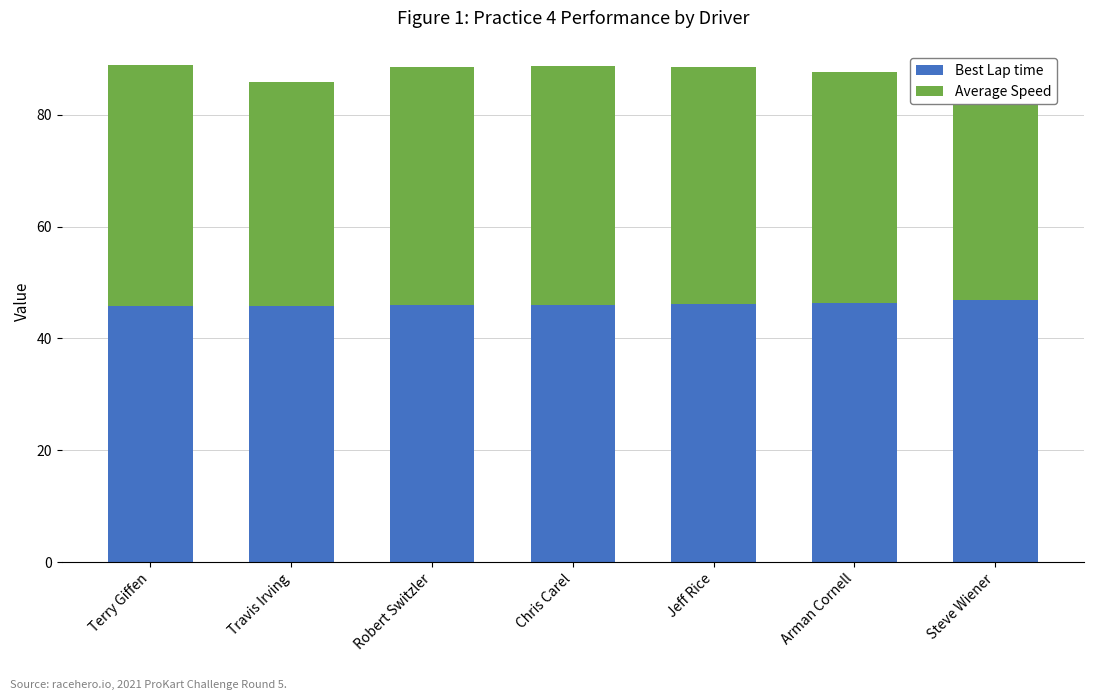

What is the total value across all series at Arman Cornell?

87.6